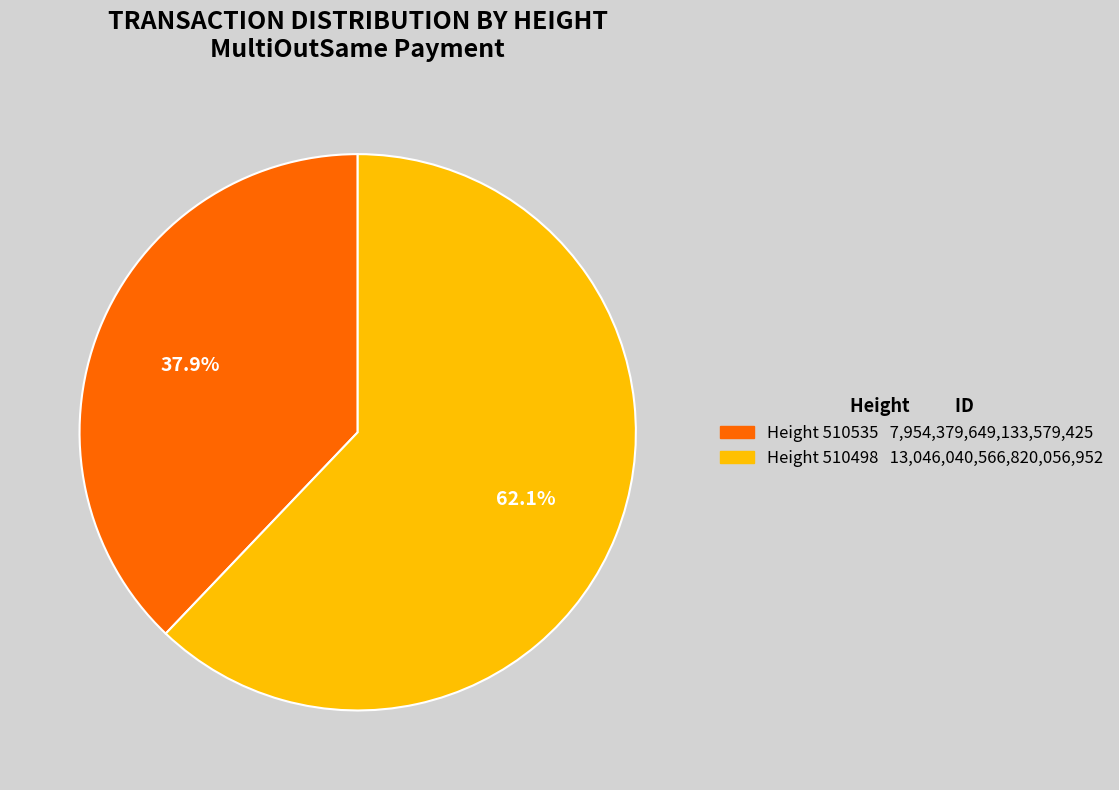

Is there a majority slice in this chart?

Yes